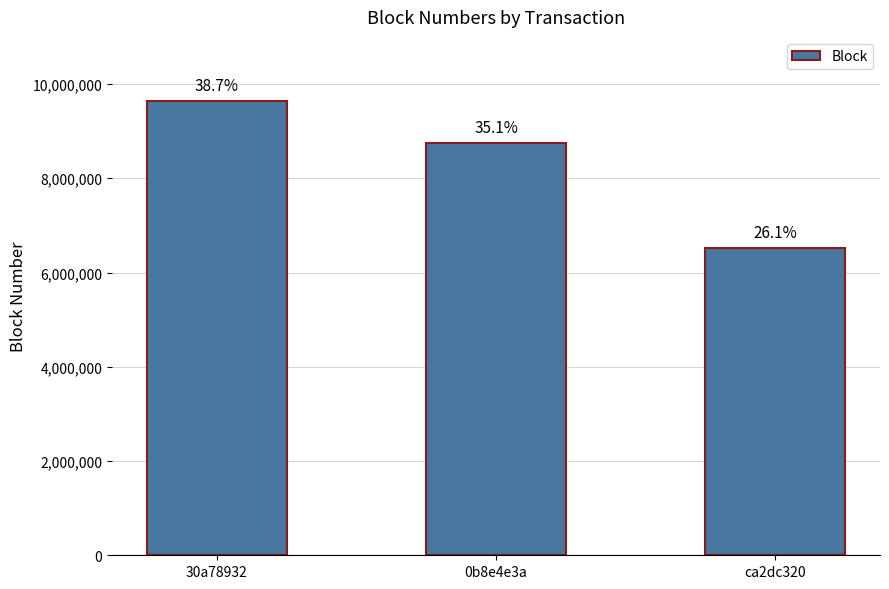

Reading left to right, what are all the values shown in this chart?

30a78932=9645282	0b8e4e3a=8747091	ca2dc320=6511024